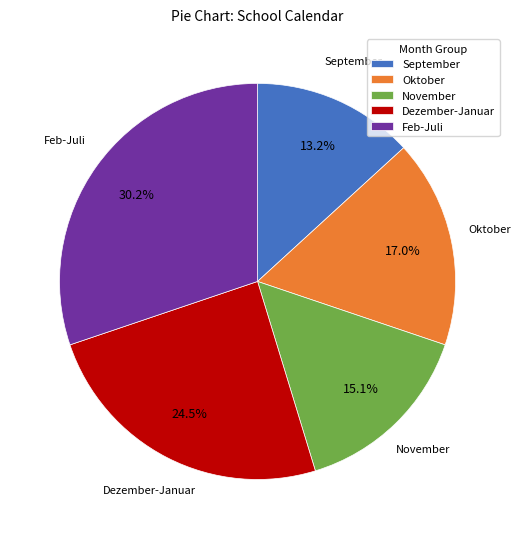

Between November and September, which is larger?

November